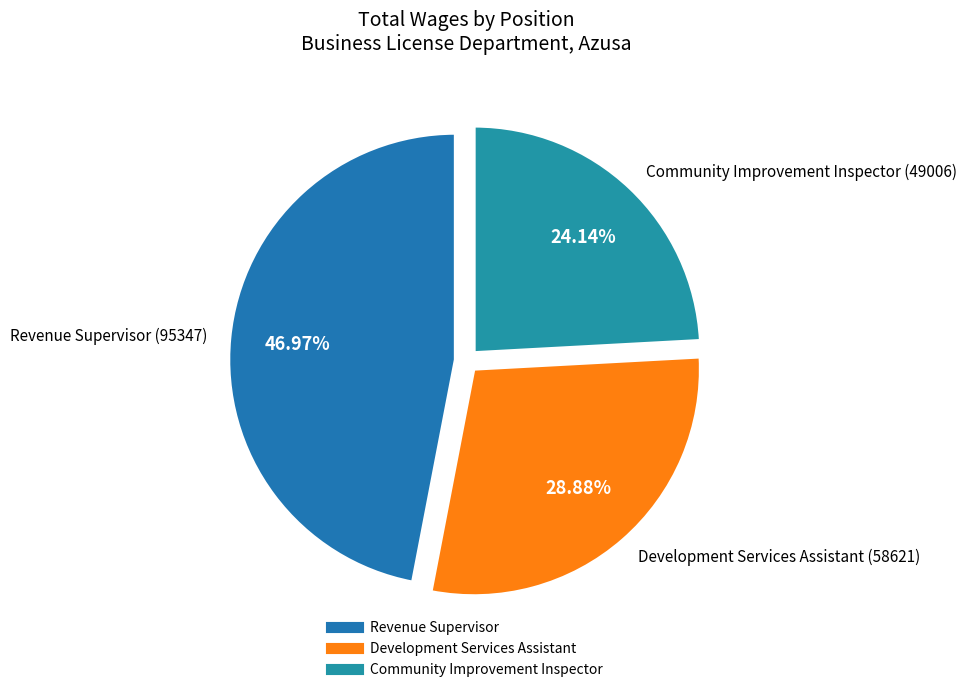

Count the number of slices in the pie.

3